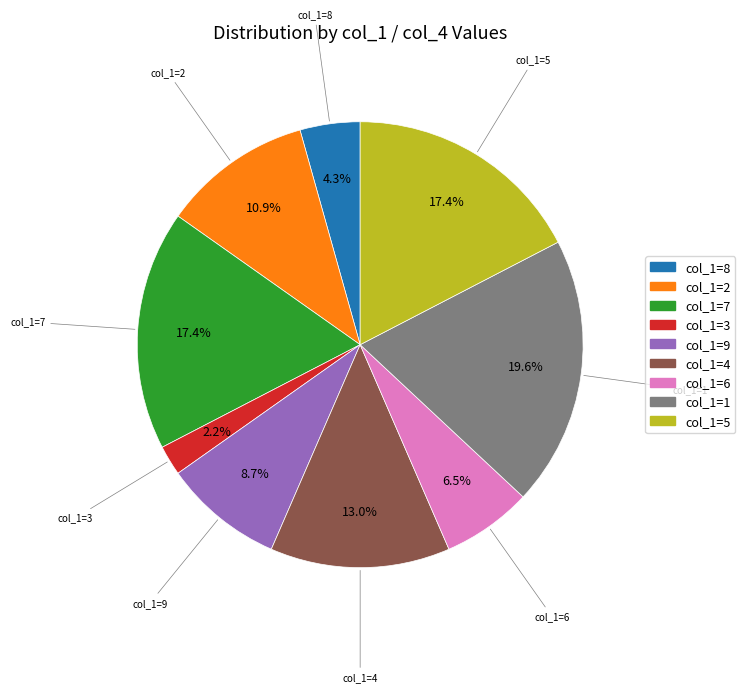

Is there any slice that represents more than half of the pie?

No